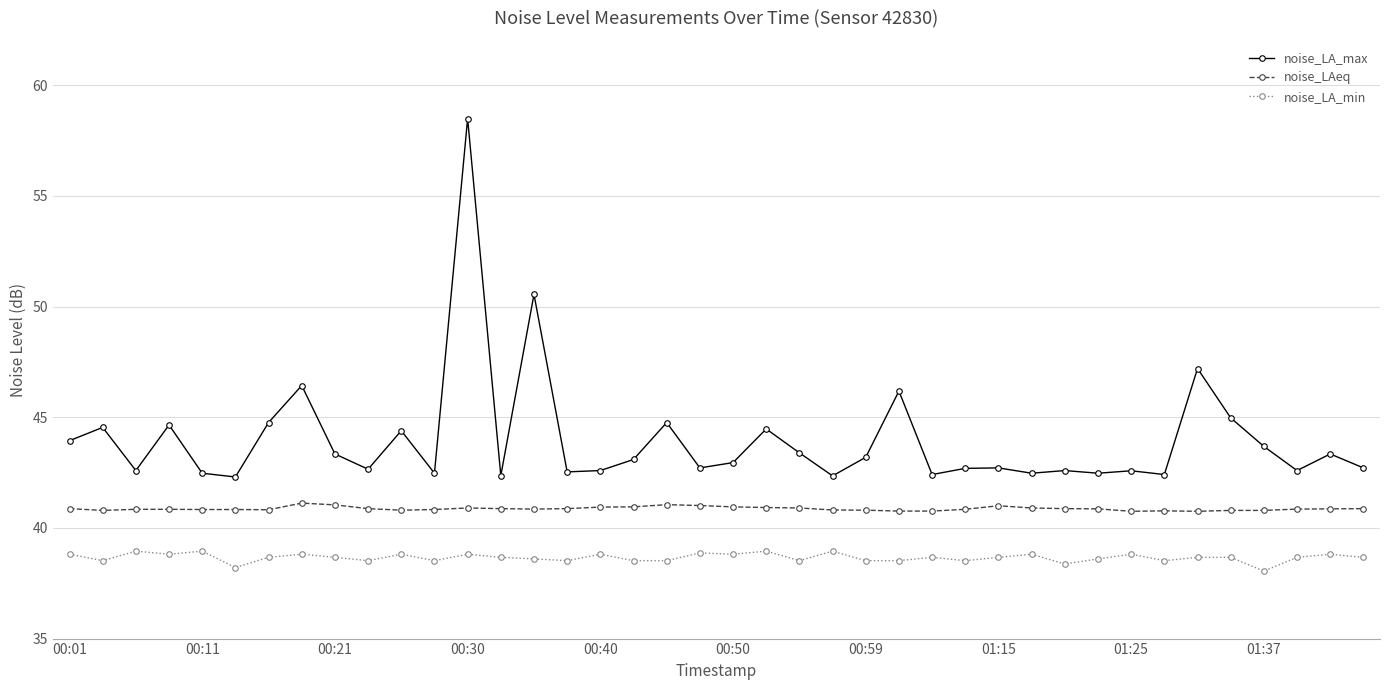

What is the average value of the noise_LA_max series?

44.0